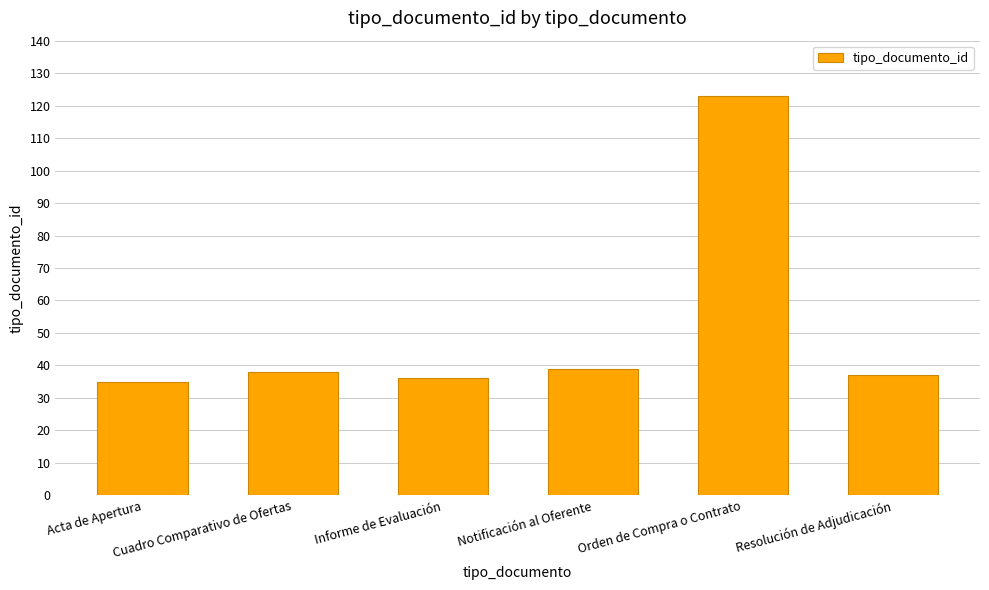

What is the maximum value shown in the chart?

123